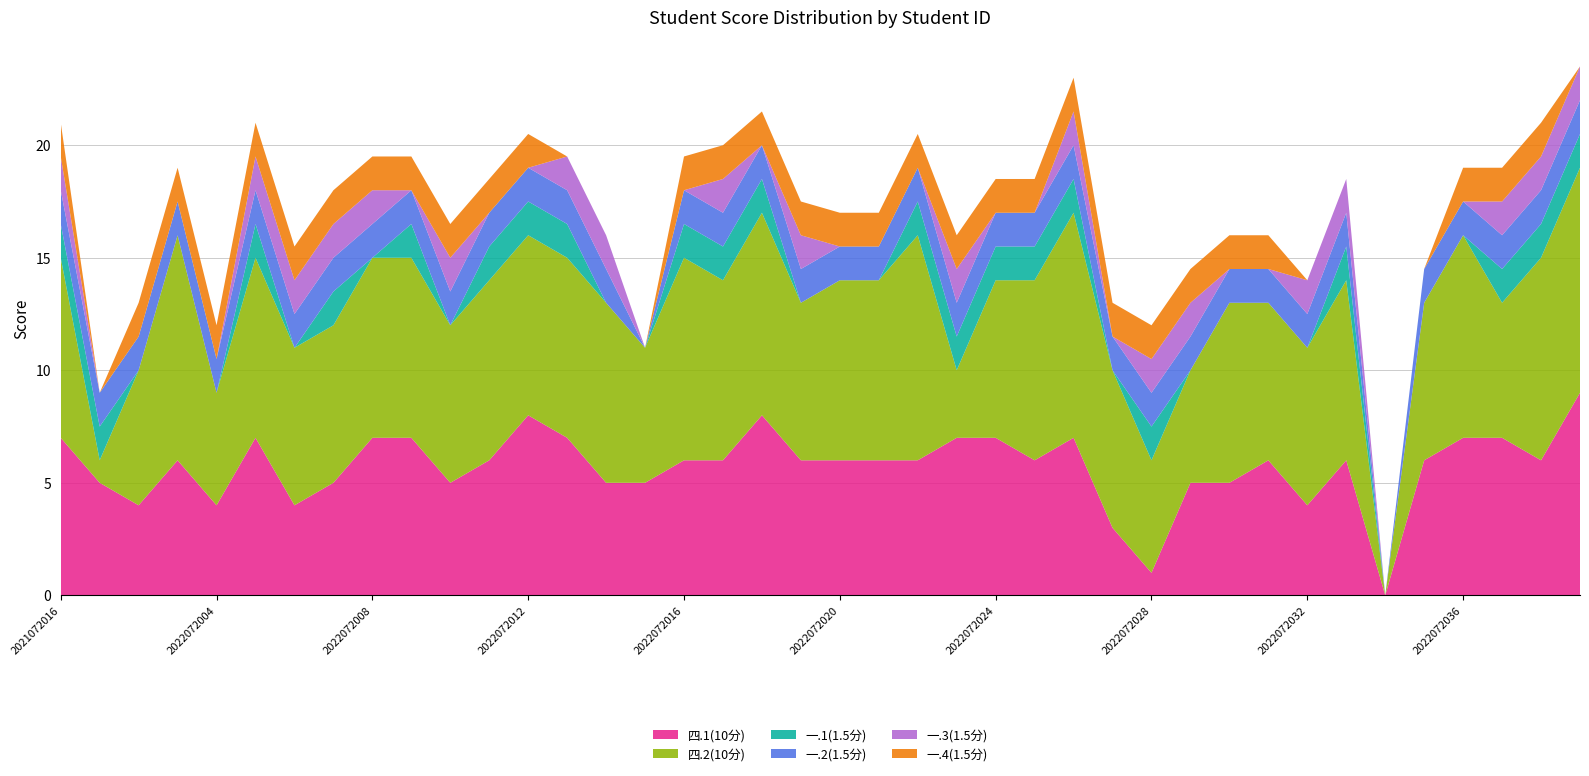

Reading left to right, extract all data points from this chart.

四.1(10分): 7.0	5.0	4.0	6.0	4.0	7.0	4.0	5.0	7.0	7.0	5.0	6.0	8.0	7.0	5.0	5.0	6.0	6.0	8.0	6.0	6.0	6.0	6.0	7.0	7.0	6.0	7.0	3.0	1.0	5.0	5.0	6.0	4.0	6.0	0.0	6.0	7.0	7.0	6.0	9.0
四.2(10分): 8.0	1.0	6.0	10.0	5.0	8.0	7.0	7.0	8.0	8.0	7.0	8.0	8.0	8.0	8.0	6.0	9.0	8.0	9.0	7.0	8.0	8.0	10.0	3.0	7.0	8.0	10.0	7.0	5.0	5.0	8.0	7.0	7.0	8.0	0.0	7.0	9.0	6.0	9.0	10.0
一.1(1.5分): 1.5	1.5	0.0	0.0	0.0	1.5	0.0	1.5	0.0	1.5	0.0	1.5	1.5	1.5	0.0	0.0	1.5	1.5	1.5	0.0	0.0	0.0	1.5	1.5	1.5	1.5	1.5	0.0	1.5	0.0	0.0	0.0	0.0	1.5	0.0	0.0	0.0	1.5	1.5	1.5
一.2(1.5分): 1.5	1.5	1.5	1.5	1.5	1.5	1.5	1.5	1.5	1.5	1.5	1.5	1.5	1.5	1.5	0.0	1.5	1.5	1.5	1.5	1.5	1.5	1.5	1.5	1.5	1.5	1.5	1.5	1.5	1.5	1.5	1.5	1.5	1.5	0.0	1.5	1.5	1.5	1.5	1.5
一.3(1.5分): 1.5	0.0	0.0	0.0	0.0	1.5	1.5	1.5	1.5	0.0	1.5	0.0	0.0	1.5	1.5	0.0	0.0	1.5	0.0	1.5	0.0	0.0	0.0	1.5	0.0	0.0	1.5	0.0	1.5	1.5	0.0	0.0	1.5	1.5	0.0	0.0	0.0	1.5	1.5	1.5
一.4(1.5分): 1.5	0.0	1.5	1.5	1.5	1.5	1.5	1.5	1.5	1.5	1.5	1.5	1.5	0.0	0.0	0.0	1.5	1.5	1.5	1.5	1.5	1.5	1.5	1.5	1.5	1.5	1.5	1.5	1.5	1.5	1.5	1.5	0.0	0.0	0.0	0.0	1.5	1.5	1.5	0.0